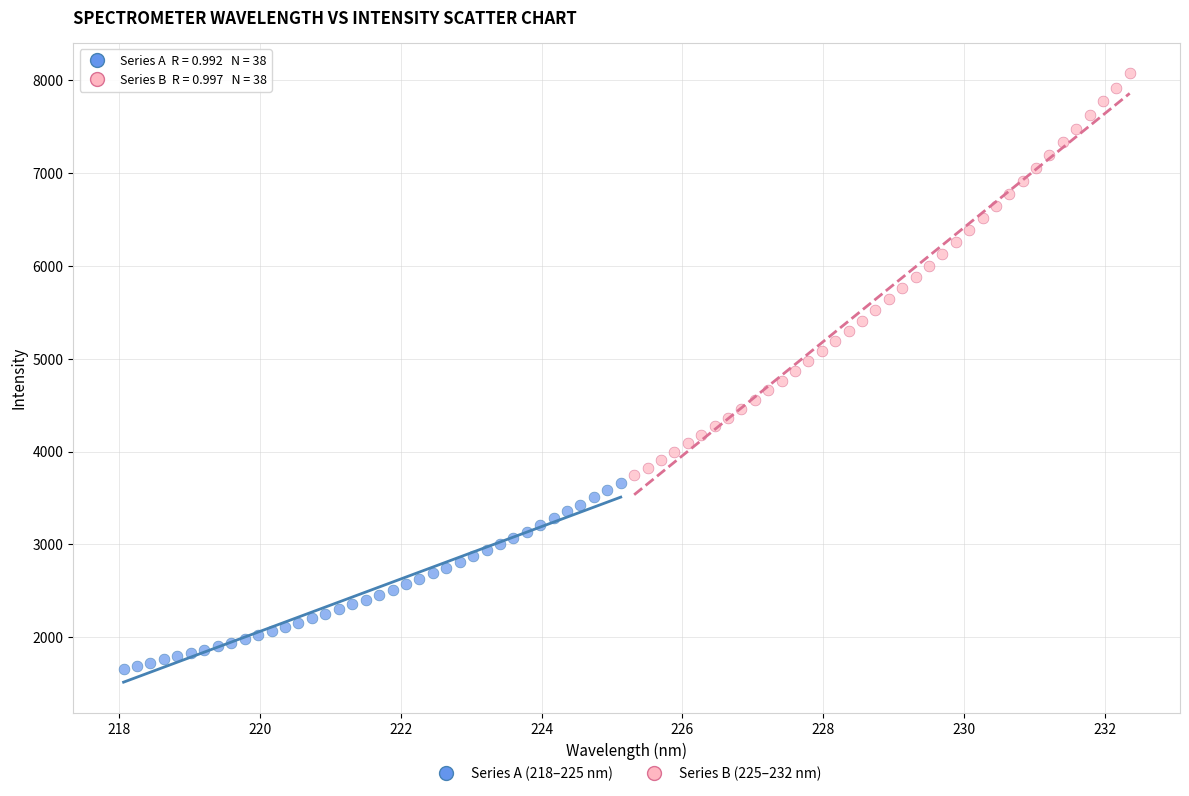

Which series has the largest Y range (max minus min)?

Series B (225–232 nm)